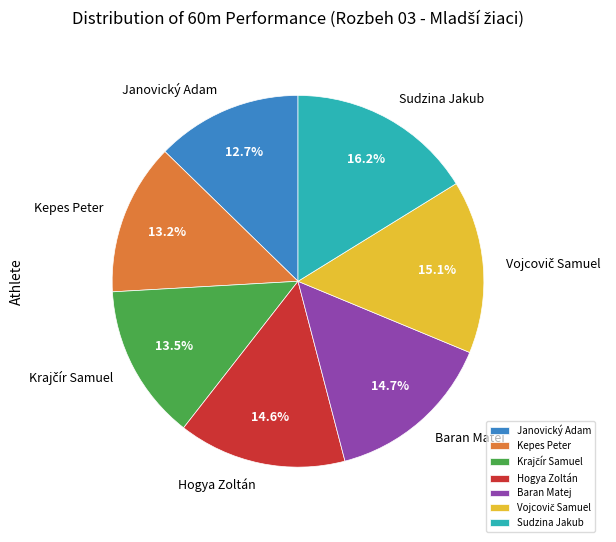

Which slice is the smallest?

Janovický Adam